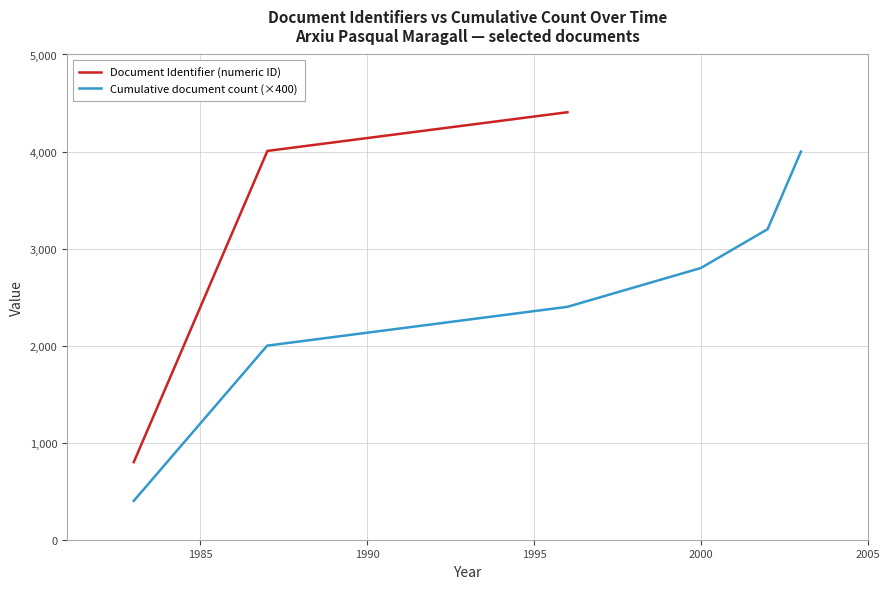

Does the chart display data point markers on the line(s)?

No